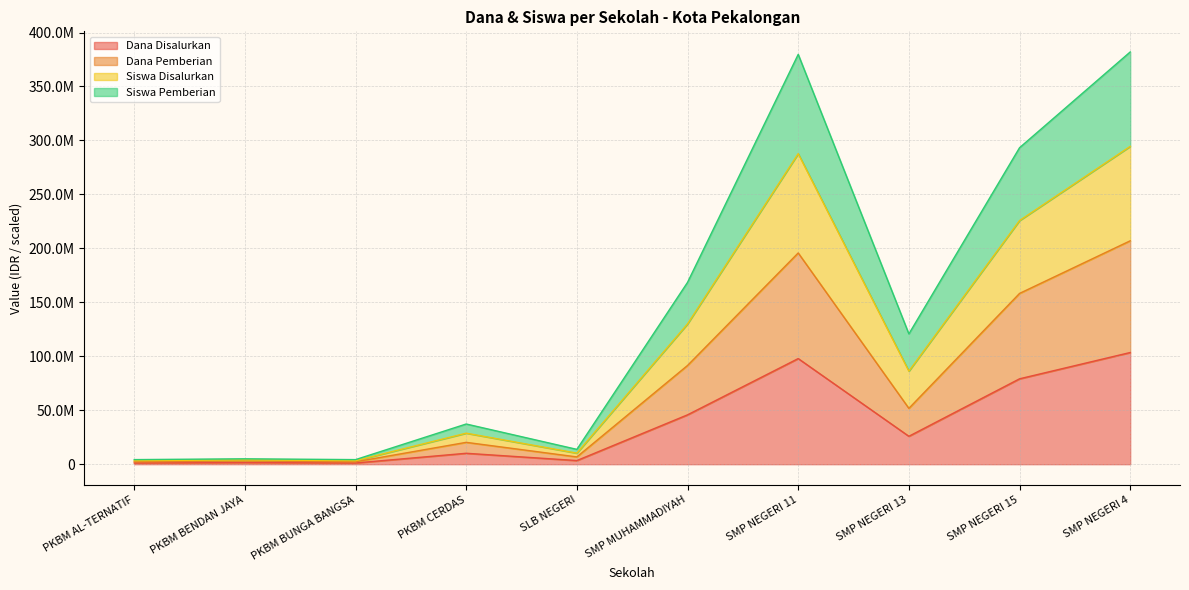

Where does the Siswa Disalurkan series first go above 120750000?

SMP MUHAMMADIYAH